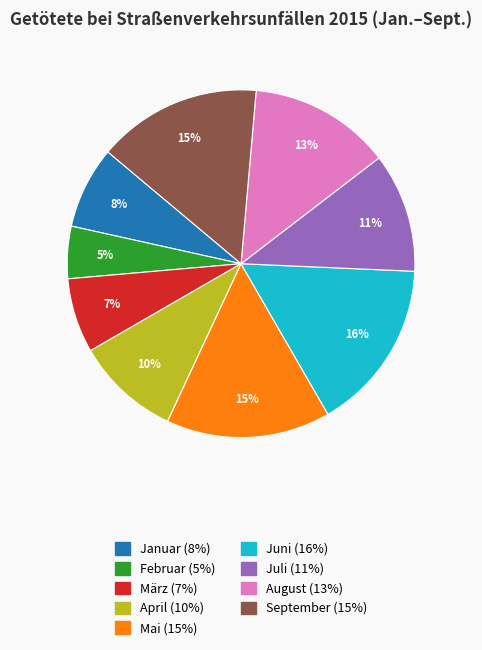

Is it true that Mai is 15% of the pie?

True